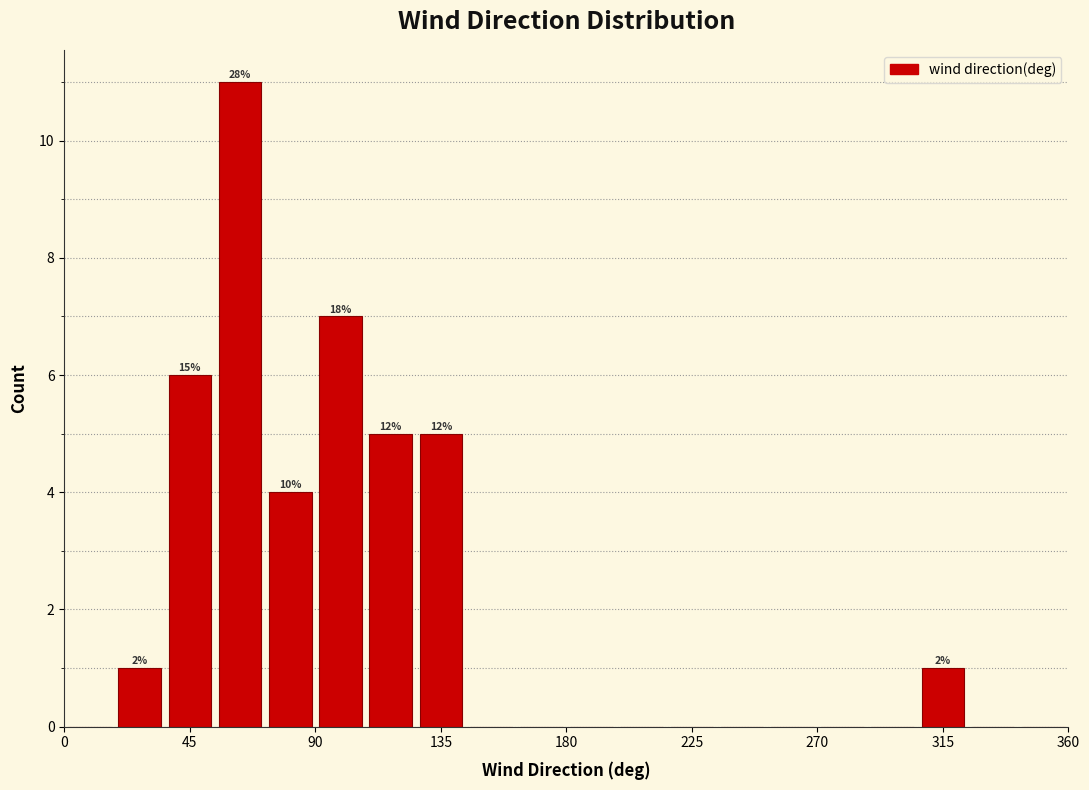

Read against the x-axis, roughly where is the centre of the tallest bar?

65